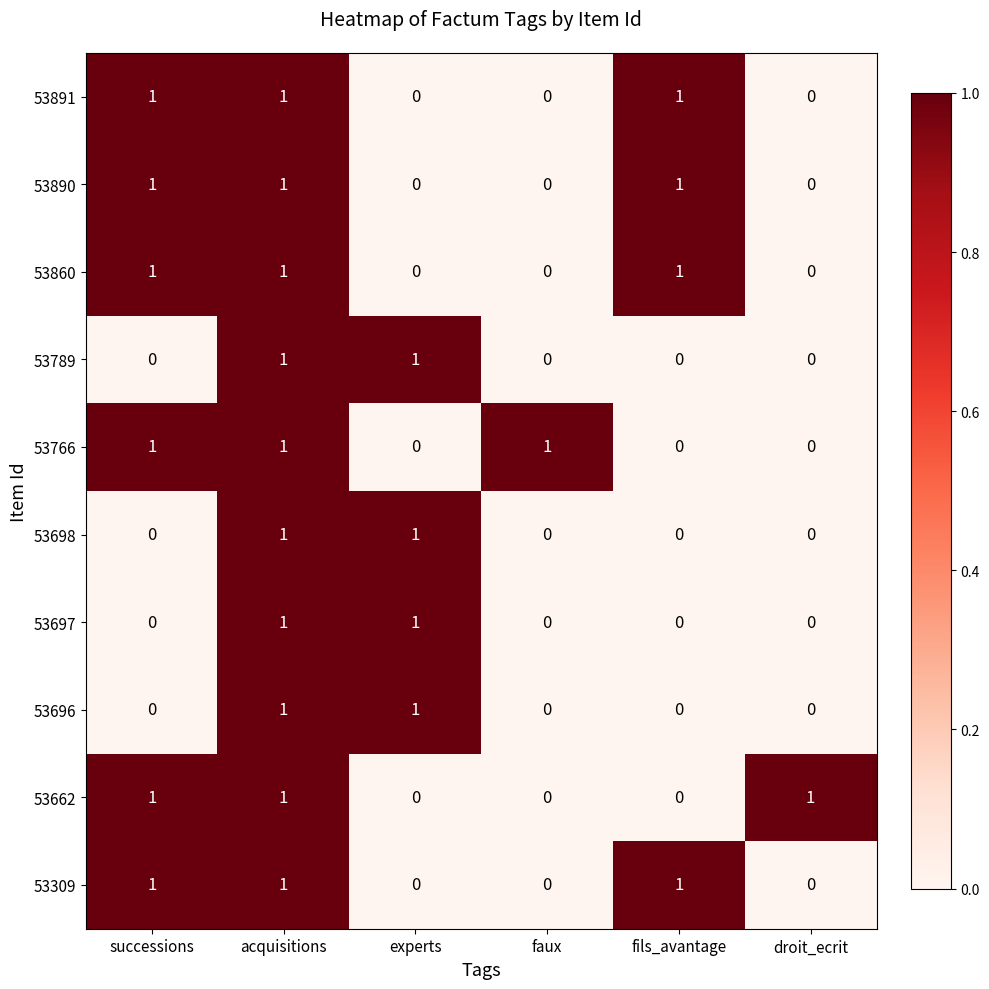

At how many categories does at least one series exceed 0?

6